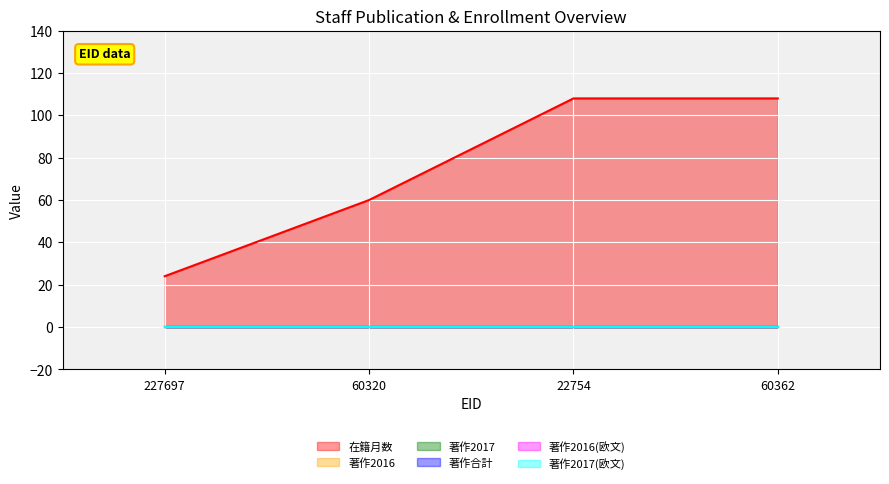

At 60320, list the series in order from largest to smallest.

在籍月数, 著作2016, 著作2017, 著作合計, 著作2016(欧文), 著作2017(欧文)